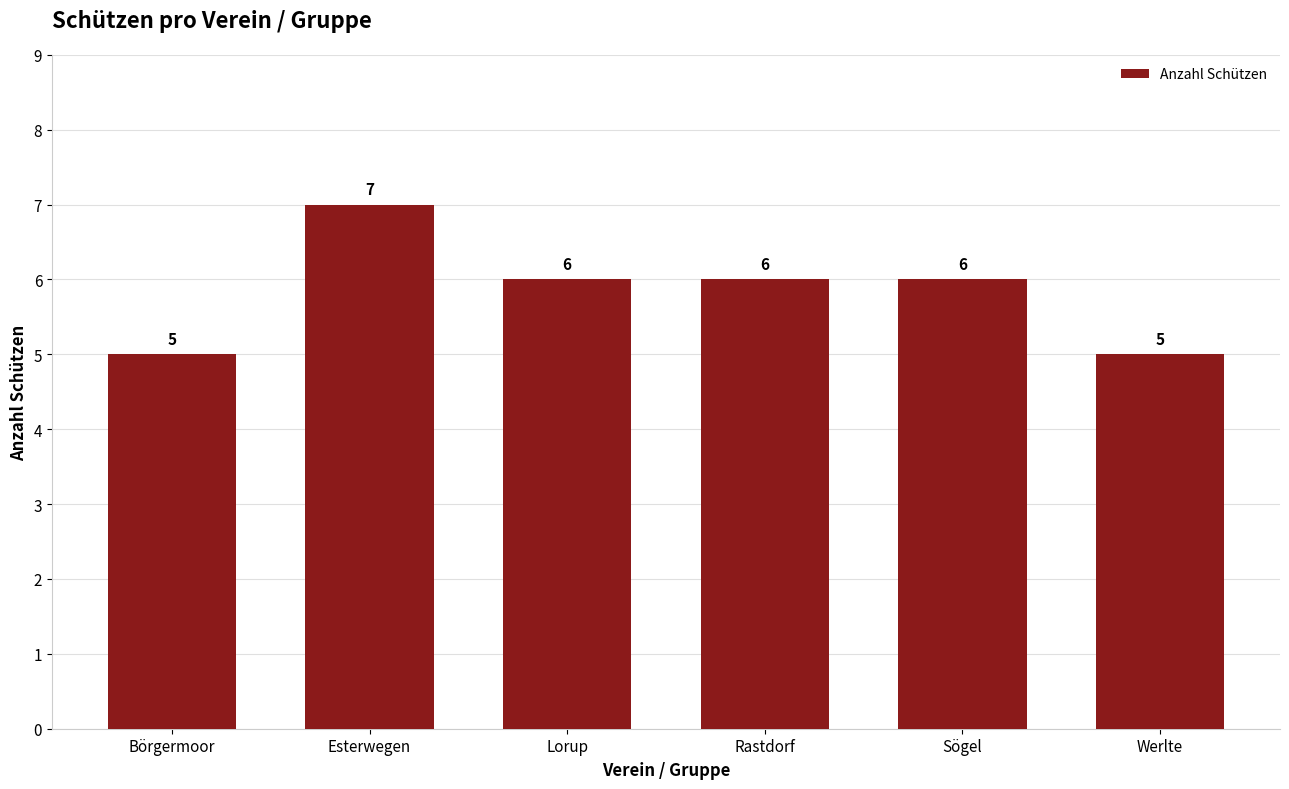

Are the bars grouped side by side (vs. stacked)?

No